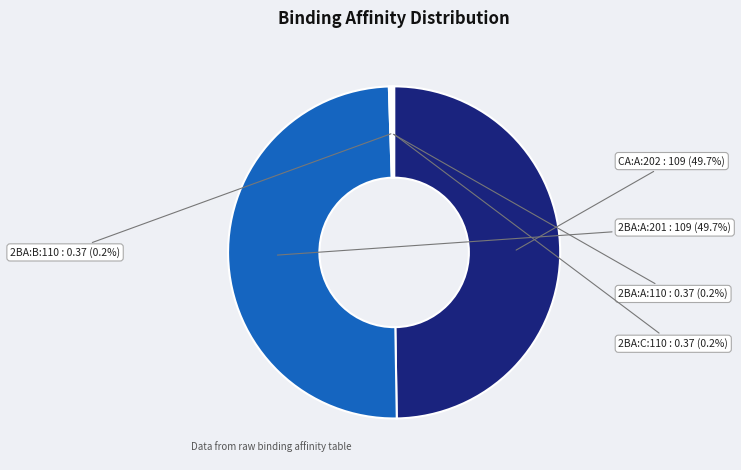

The 2BA:A:201 slice represents 50% of the pie. True or false?

True